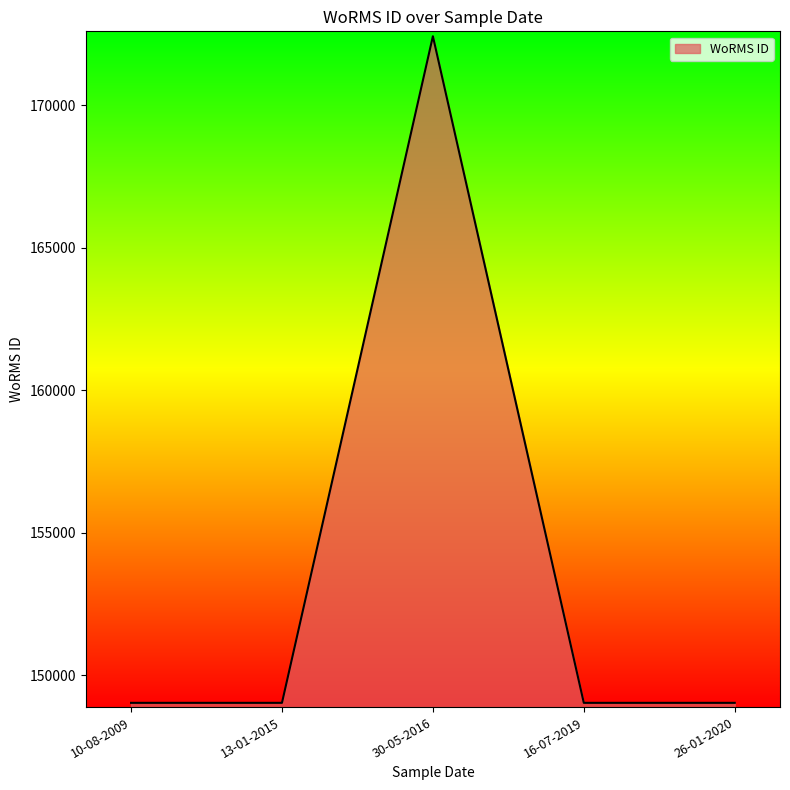

The value at 16-07-2019 is 149028. True or false?

True